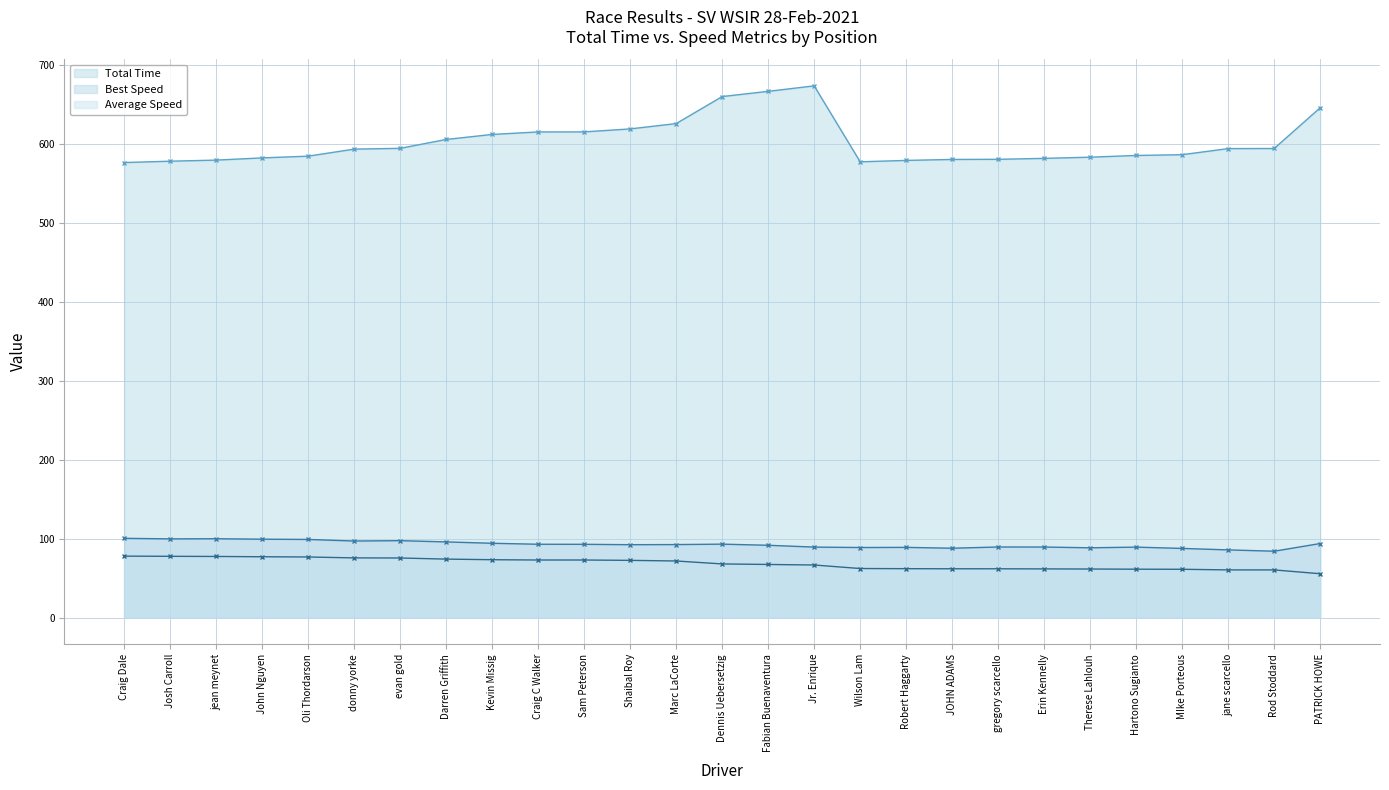

What is the lowest value of the Average Speed series?

55.7